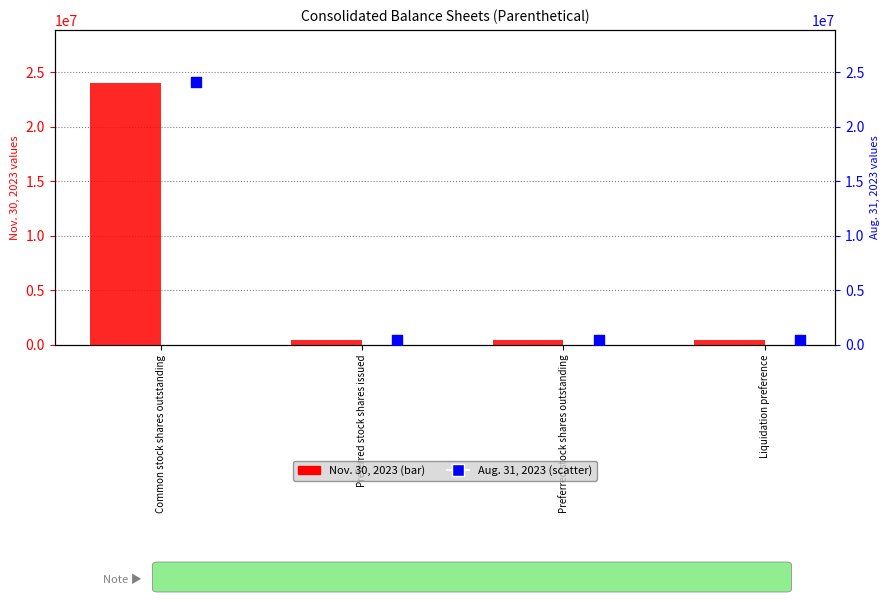

Is the value of Aug. 31, 2023 at Preferred stock shares outstanding greater than the value of Nov. 30, 2023 at Preferred stock shares issued?

No